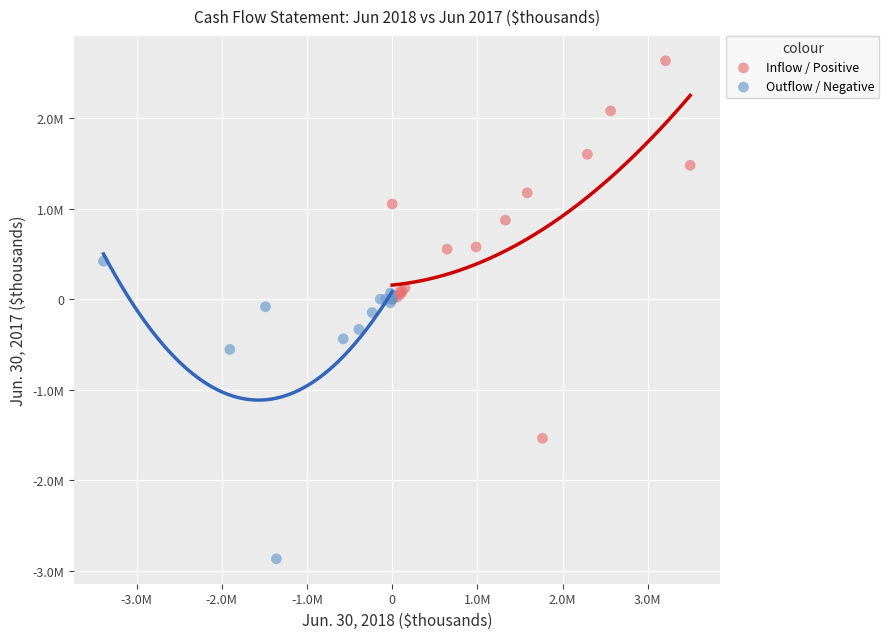

What are all the series names shown in the legend?

Inflow / Positive, Outflow / Negative